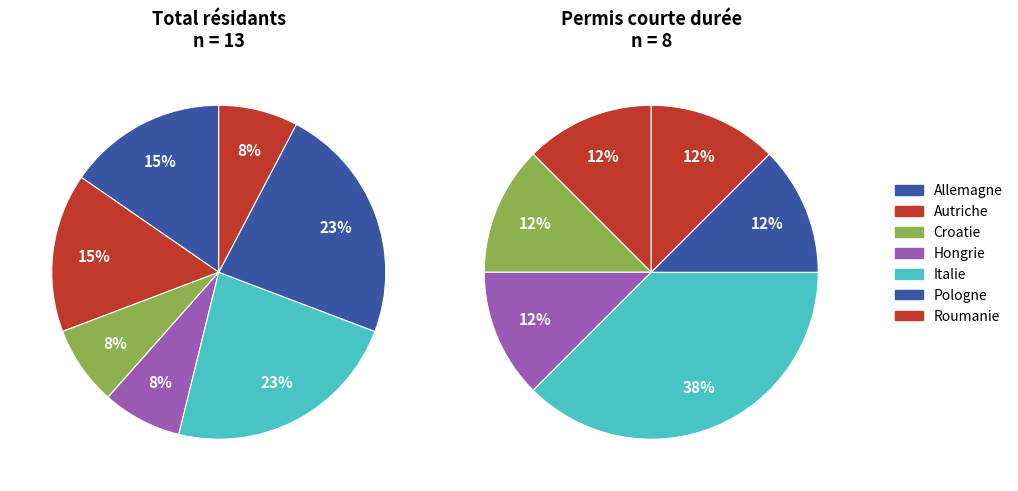

Is UE-8 the majority of the pie?

No